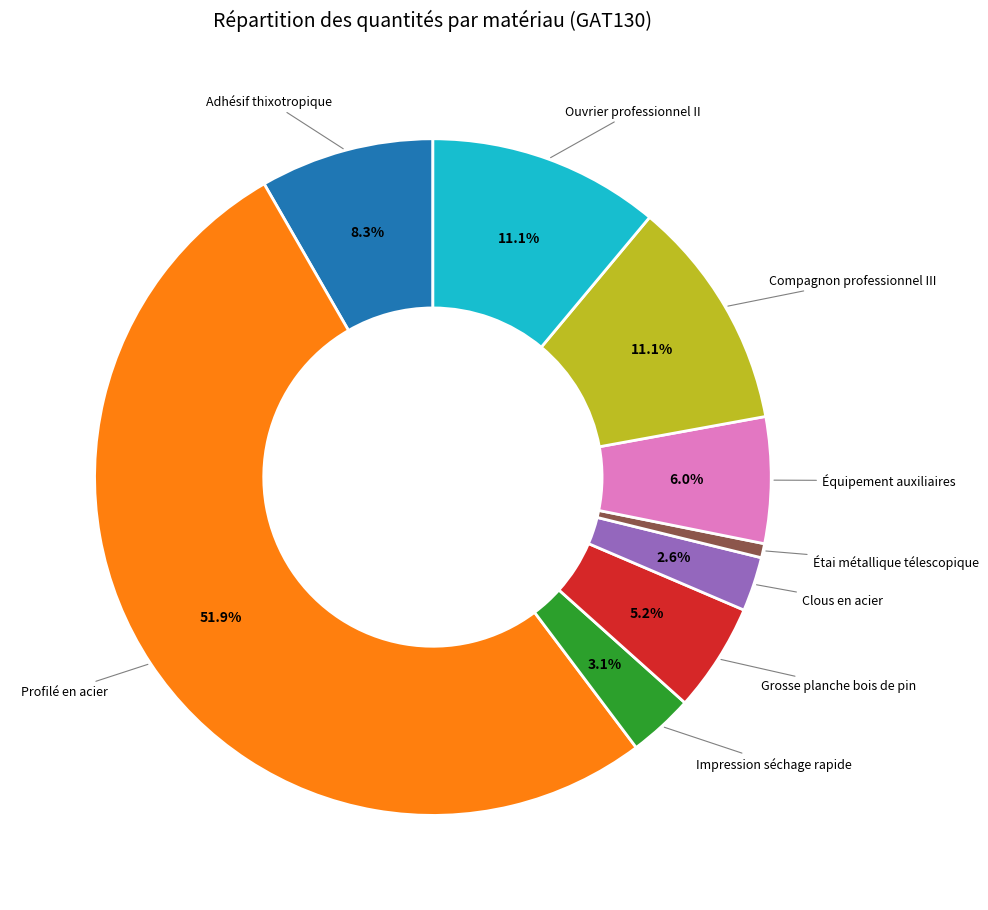

Does any single category account for the majority?

Yes